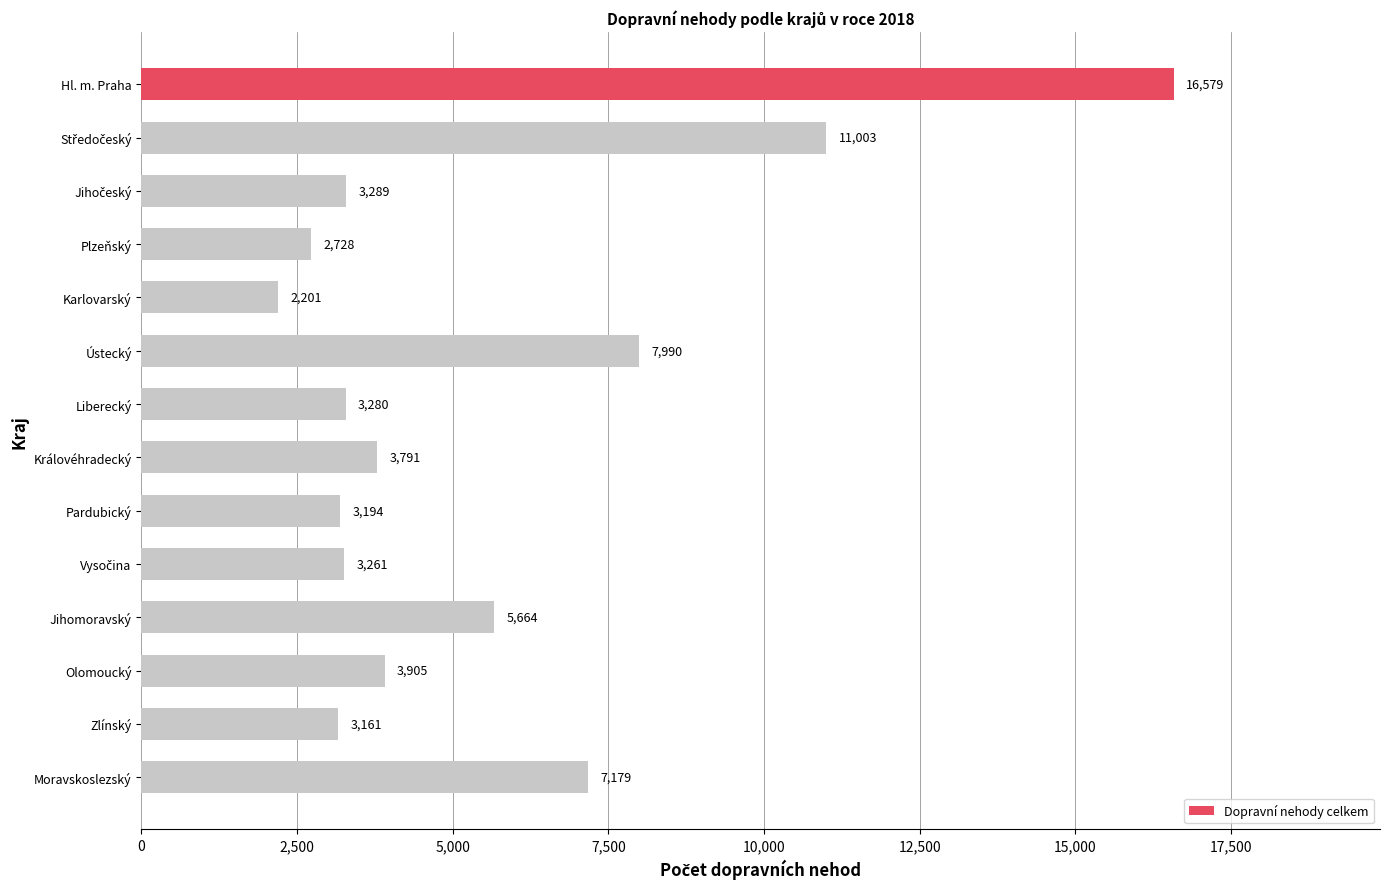

Does the chart contain any negative values?

No